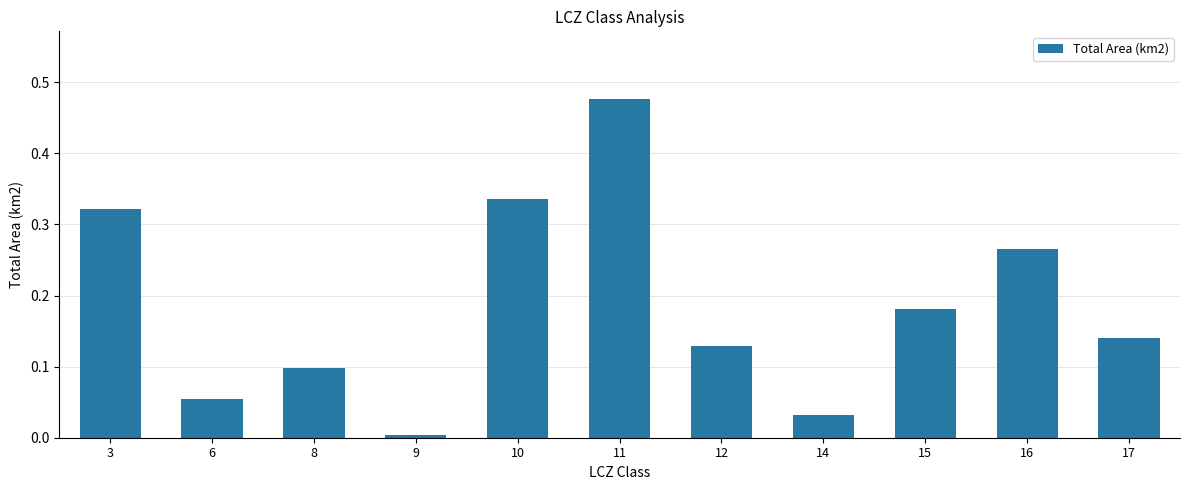

At which category does the chart reach its peak across all series?

11